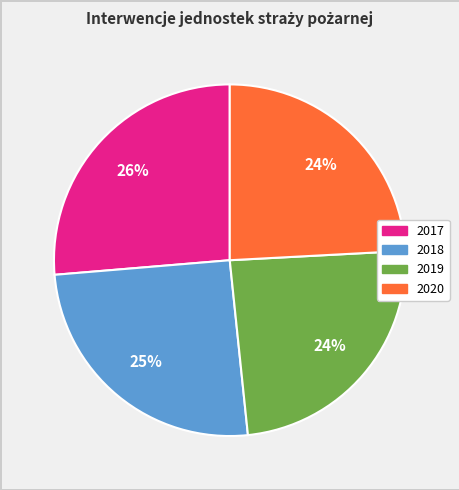

To the nearest percent, what is the average slice percentage?

25%